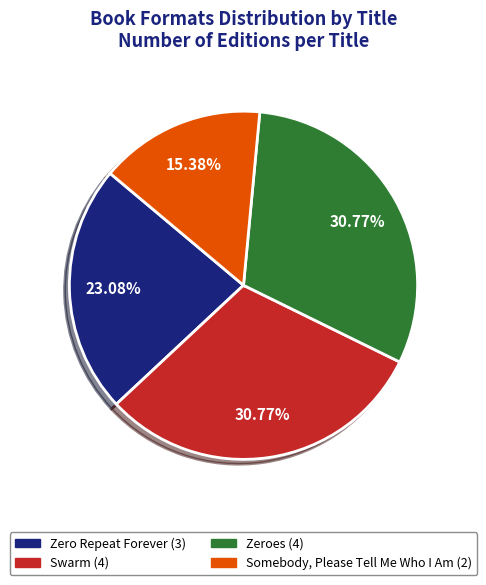

Is there a majority slice in this chart?

No